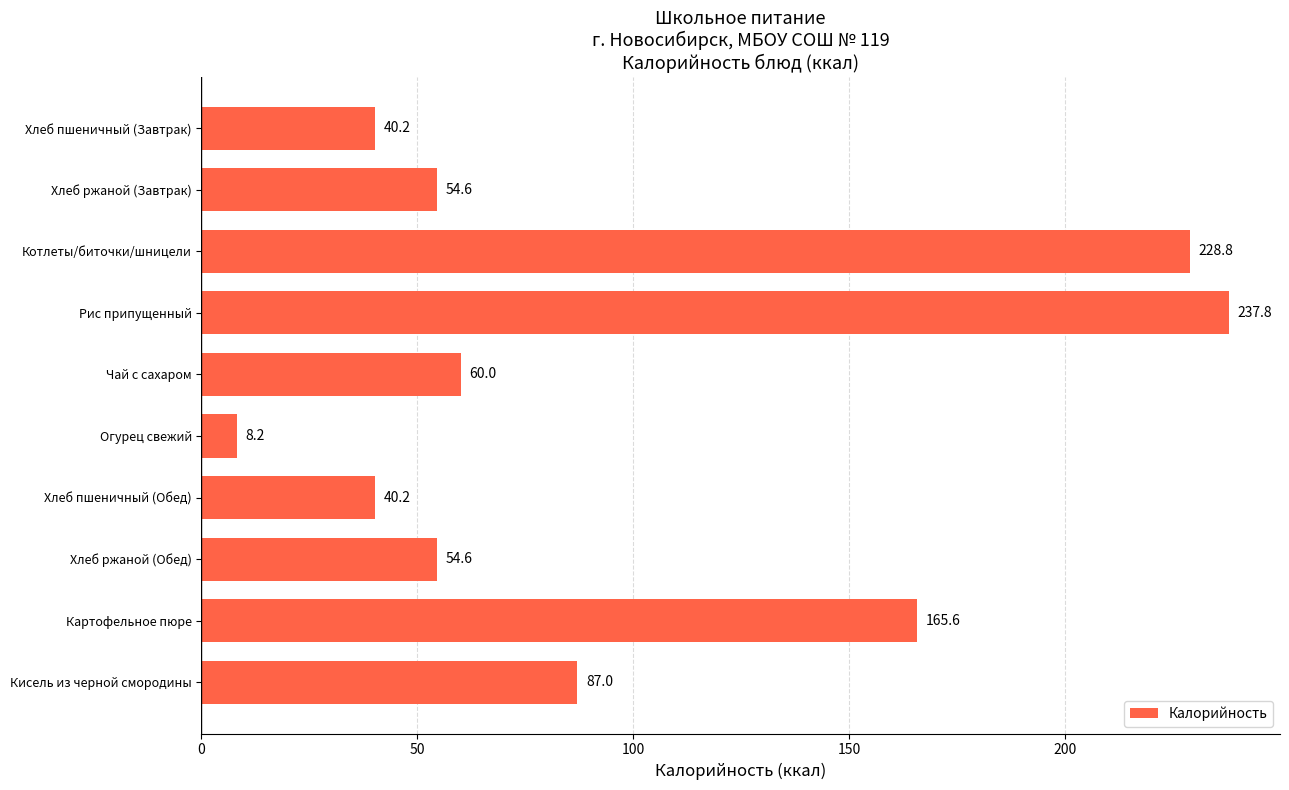

What is the difference between the maximum and minimum values?

229.6